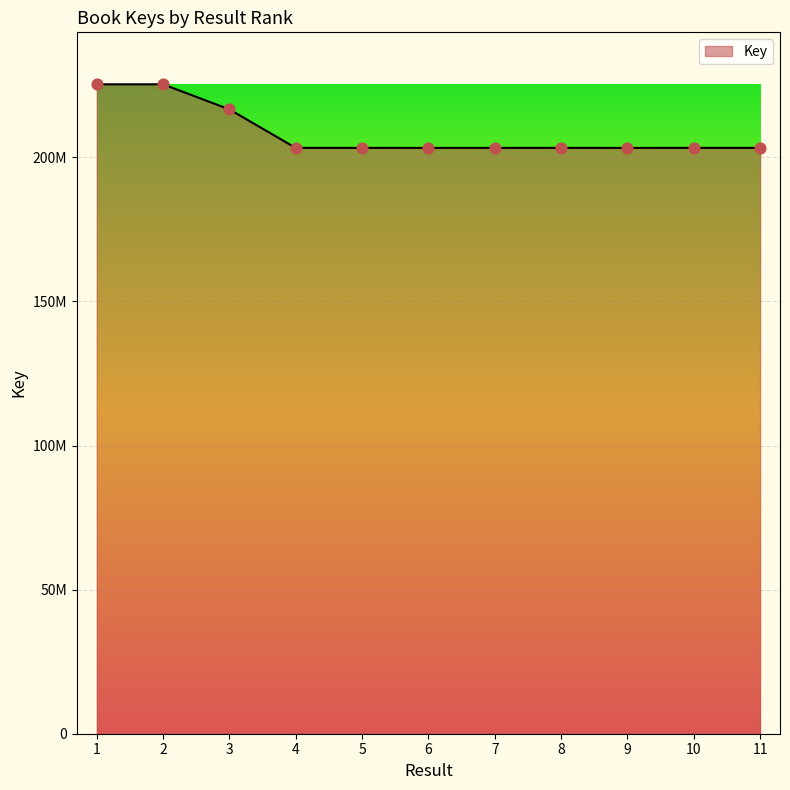

Which has a higher value, 8 or 3?

3